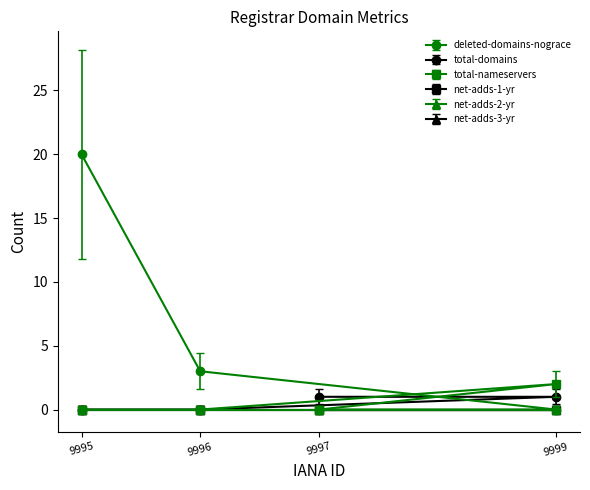

What is the difference between the deleted-domains-nograce values at 9995 and 9996?

17.0